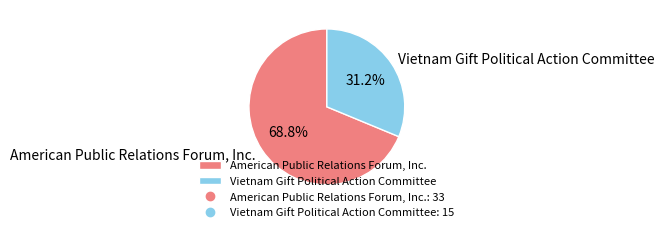

Is the sum of American Public Relations Forum, Inc. and Vietnam Gift Political Action Committee greater than half?

Yes